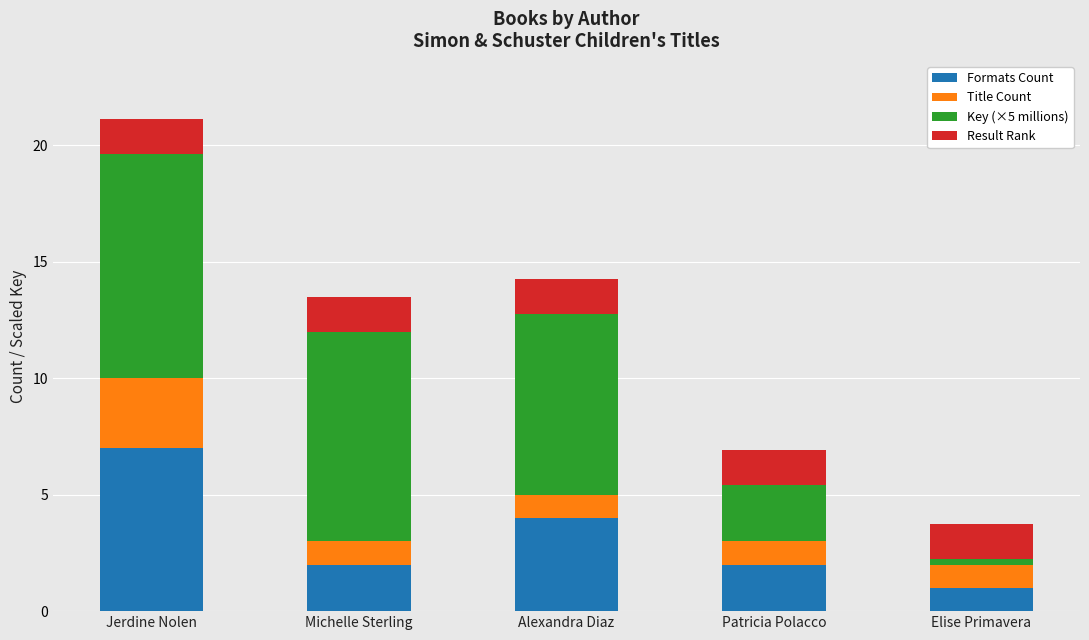

How many series are shown in this chart?

4